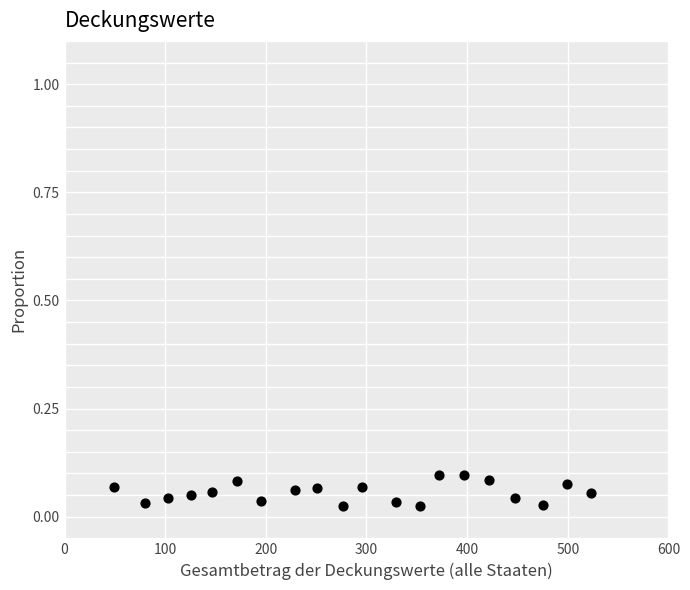

What is the range of X values (max minus min)?

474.2